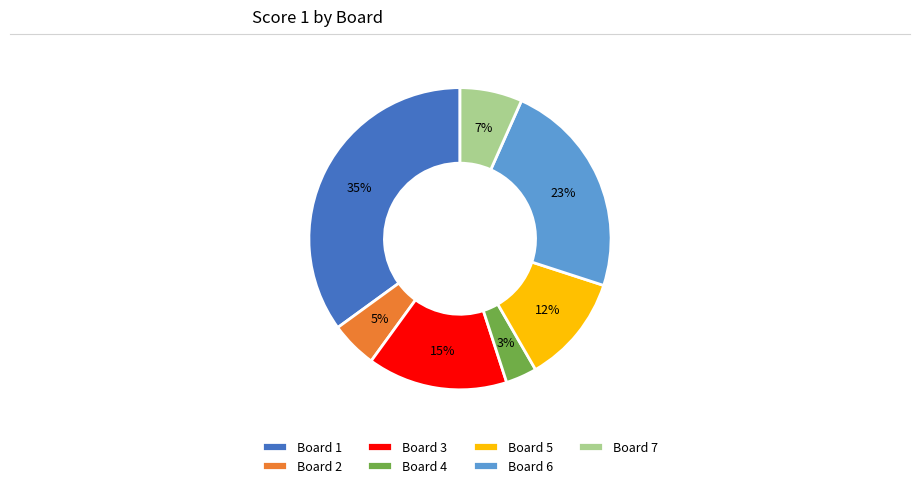

Approximately how many times larger is the value at Board 7 compared to Board 6?

0.3